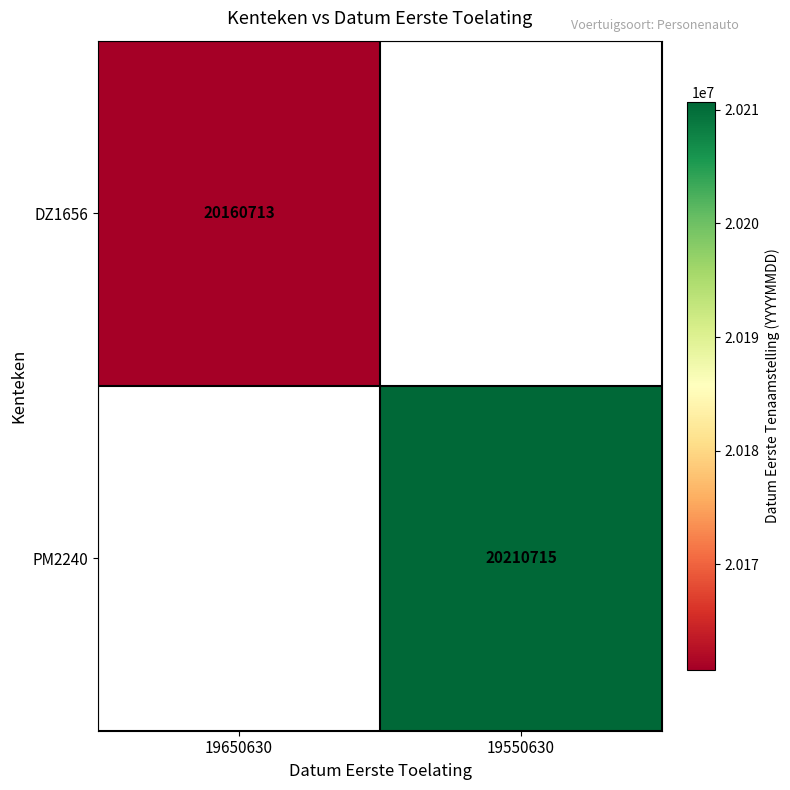

At how many categories does at least one series exceed 20166485?

1